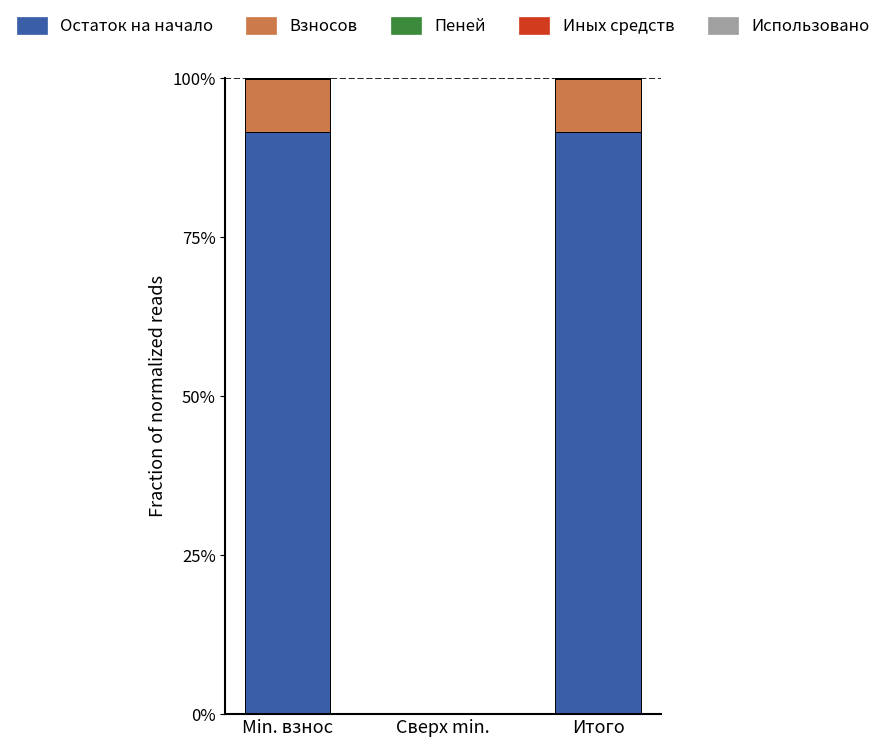

Which series has the widest spread of values?

Остаток на начало